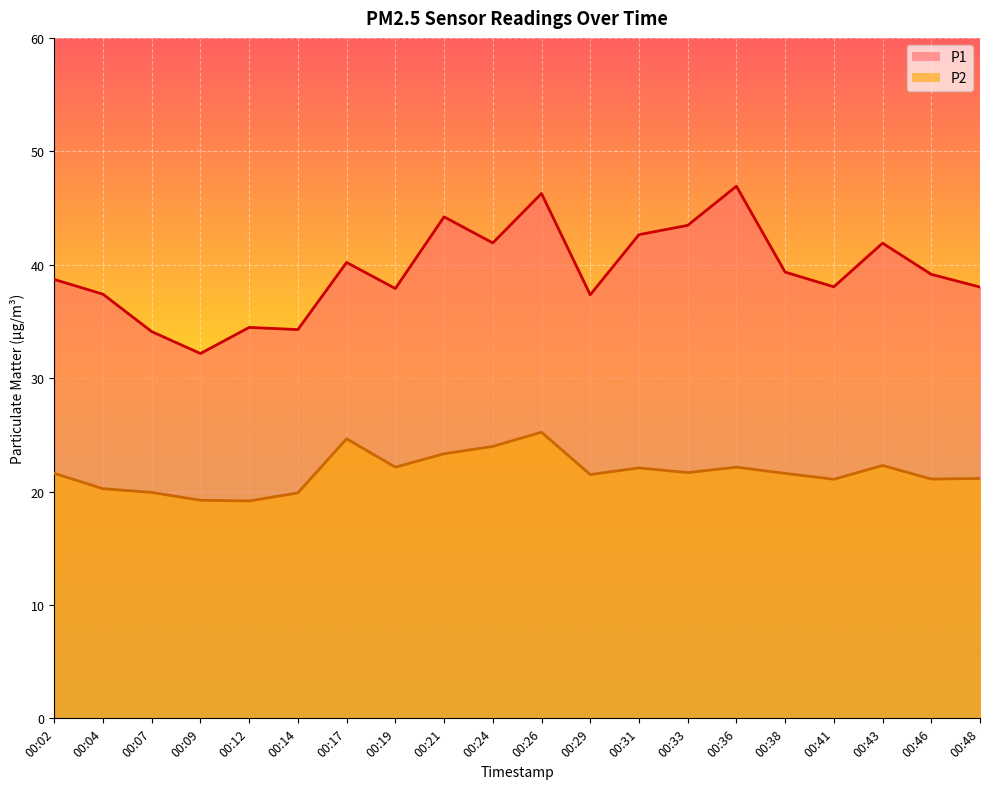

Is it true that P2 equals 19.2 at 00:09?

True